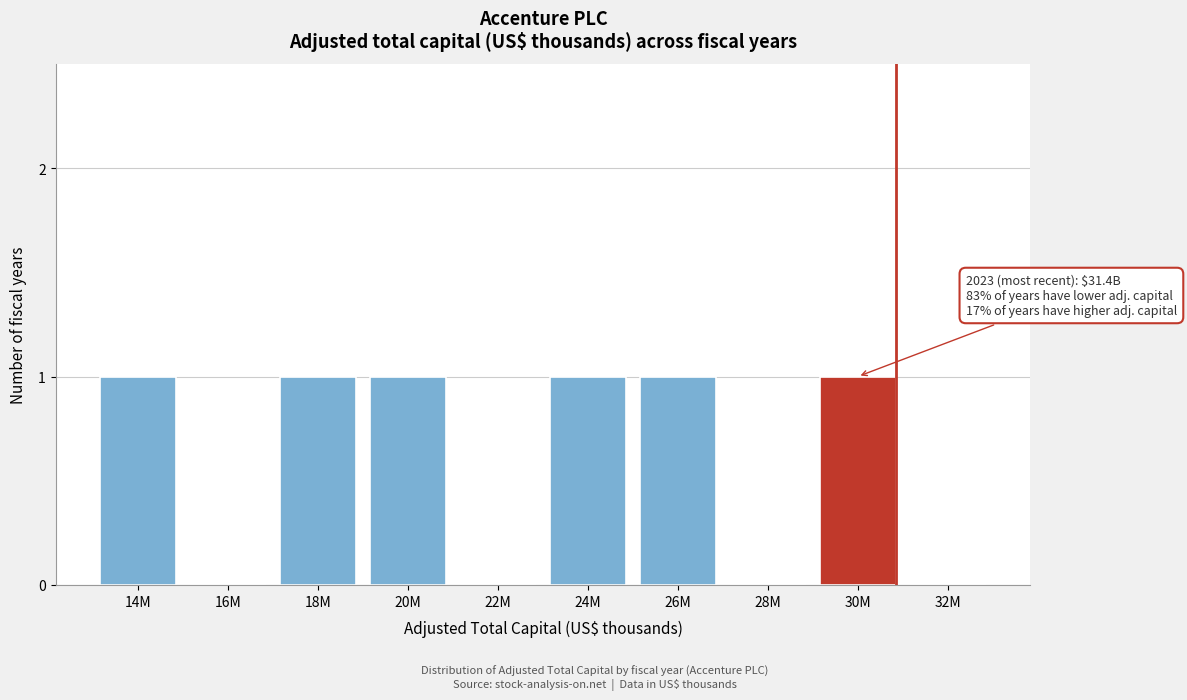

Reading left to right, extract all data points from this chart.

14M=1	16M=0	18M=1	20M=1	22M=0	24M=1	26M=1	28M=0	30M=1	32M=0